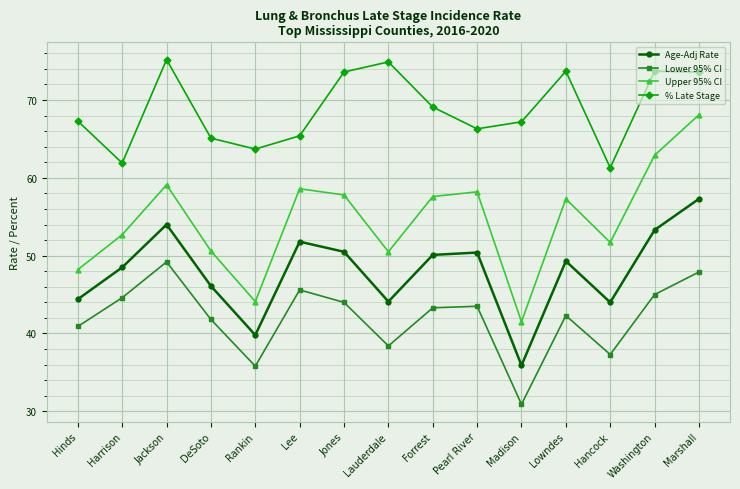

What is the total value across all series at Washington?

234.9